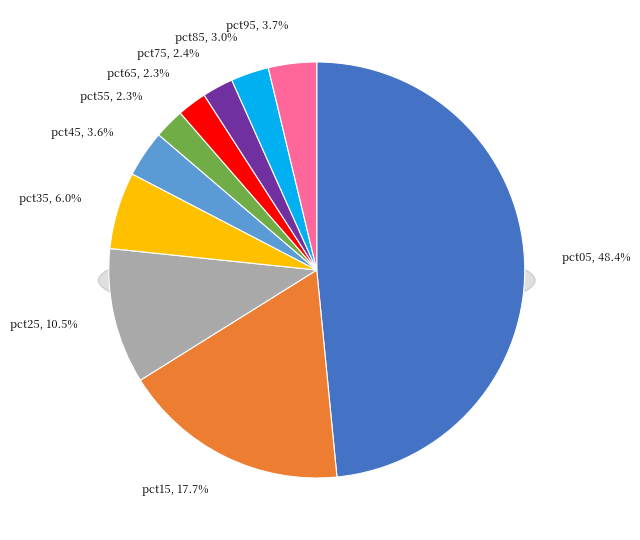

What percentage is the pct05 slice, to the nearest percent?

48%